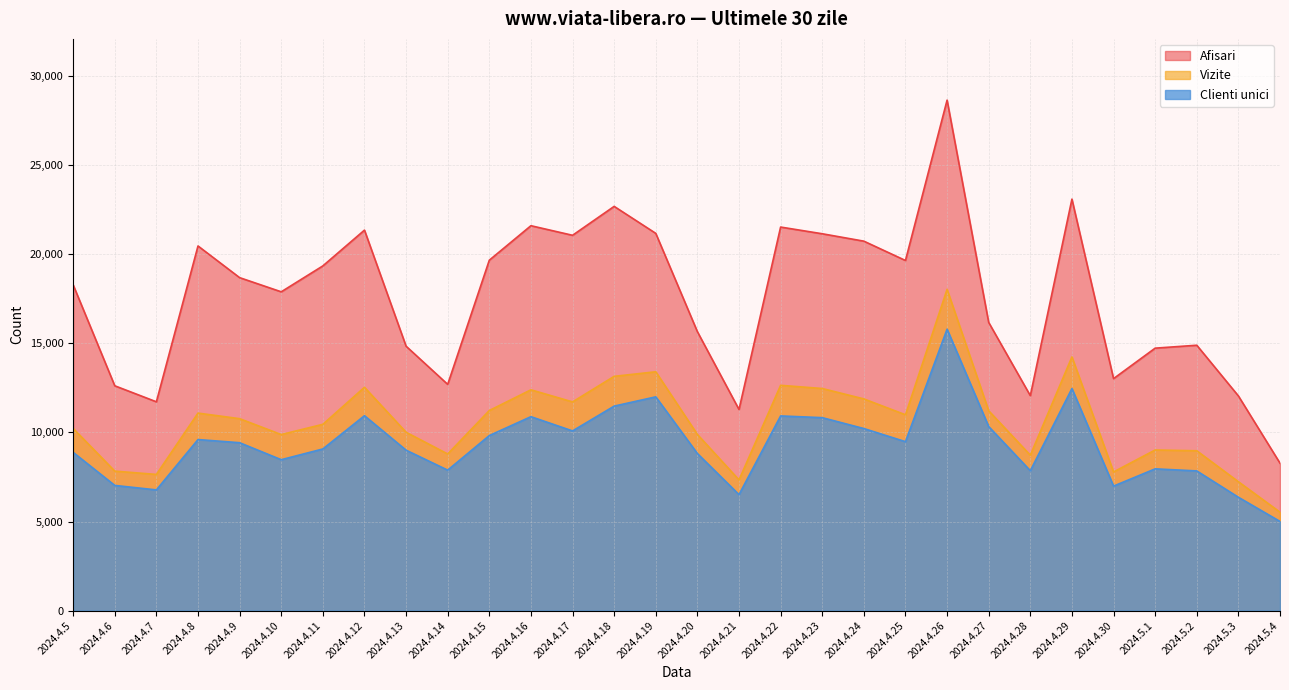

True or false: Vizite has more than 2 points higher than both neighbors.

True